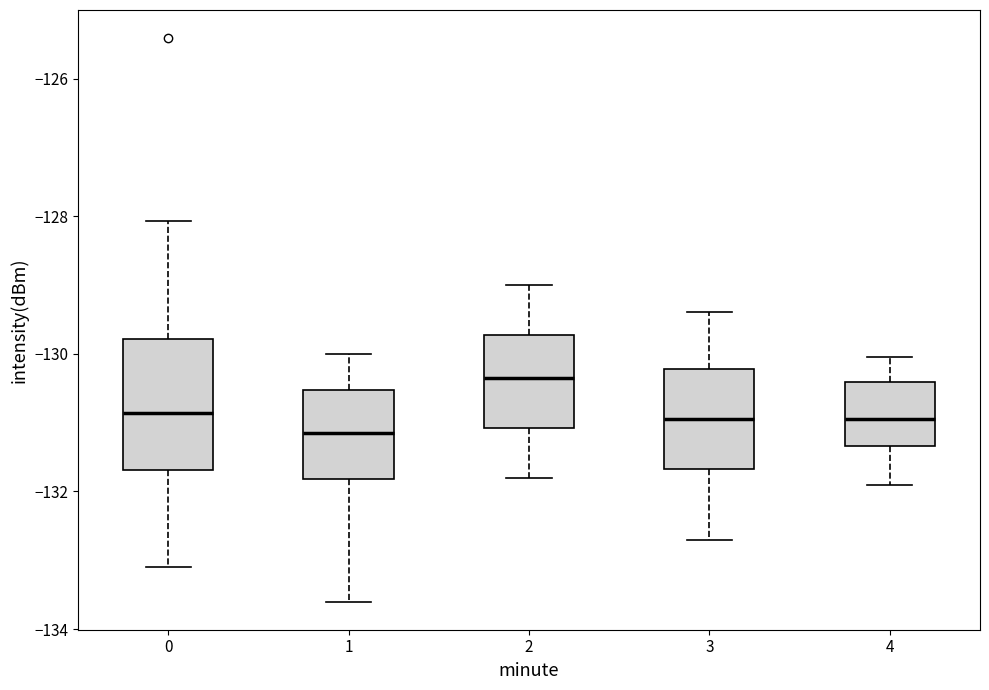

Reading left to right, transcribe this box plot: for each box, give where its median line is, the range the box spans, and where its two whiskers end, as read against the y-axis. The values are not printed on the chart, so give them approximately, as read against the axis.

0: median -130.8, box -131.6 to -129.8, whiskers -133.0 to -128.0
1: median -131.2, box -131.8 to -130.6, whiskers -133.6 to -130.0
2: median -130.4, box -131.0 to -129.8, whiskers -131.8 to -129.0
3: median -131.0, box -131.6 to -130.2, whiskers -132.6 to -129.4
4: median -131.0, box -131.4 to -130.4, whiskers -131.8 to -130.0